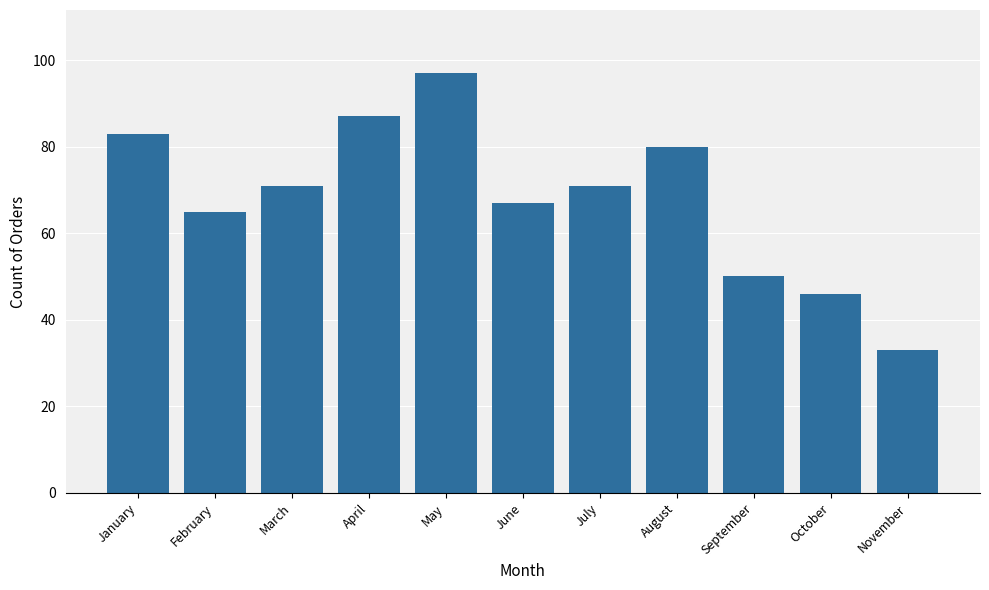

What is the sum of the values at September and August?

130